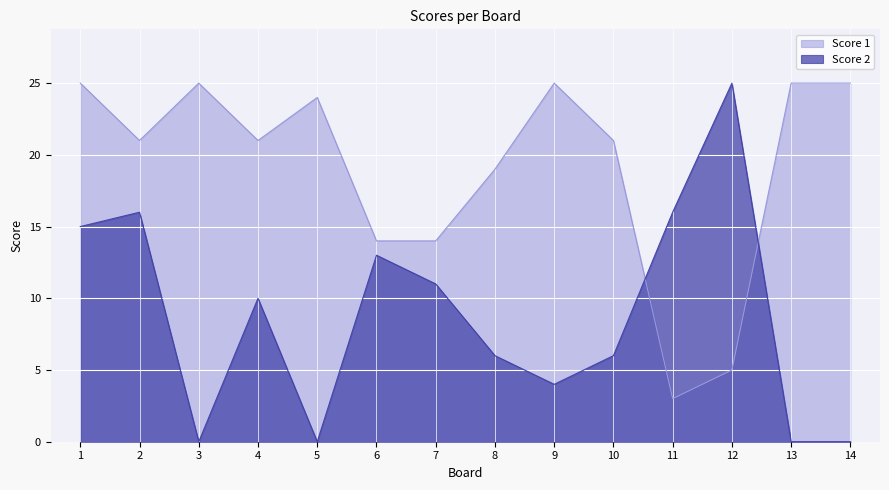

Count the number of data series in this chart.

2